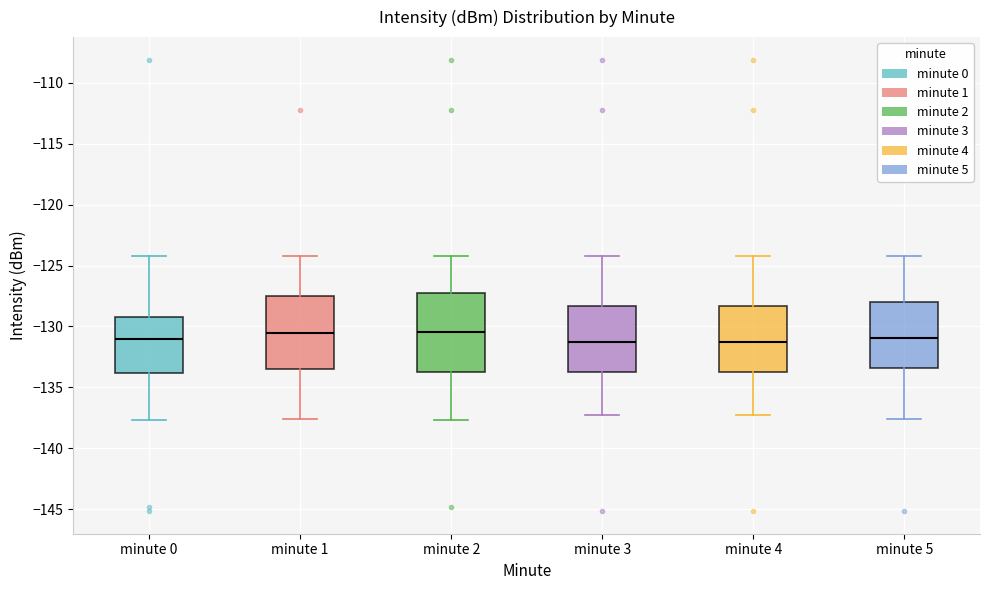

Reading left to right, read every box against the y-axis: the position of its median line, the range the box covers, and the ends of its whiskers. The values are not printed on the chart, so give them approximately, as read against the axis.

minute 0: median -131.0, box -134.0 to -129.0, whiskers -137.5 to -124.5
minute 1: median -130.5, box -133.5 to -127.5, whiskers -137.5 to -124.5
minute 2: median -130.5, box -134.0 to -127.5, whiskers -137.5 to -124.5
minute 3: median -131.5, box -134.0 to -128.5, whiskers -137.5 to -124.5
minute 4: median -131.5, box -134.0 to -128.5, whiskers -137.5 to -124.5
minute 5: median -131.0, box -133.5 to -128.0, whiskers -137.5 to -124.5